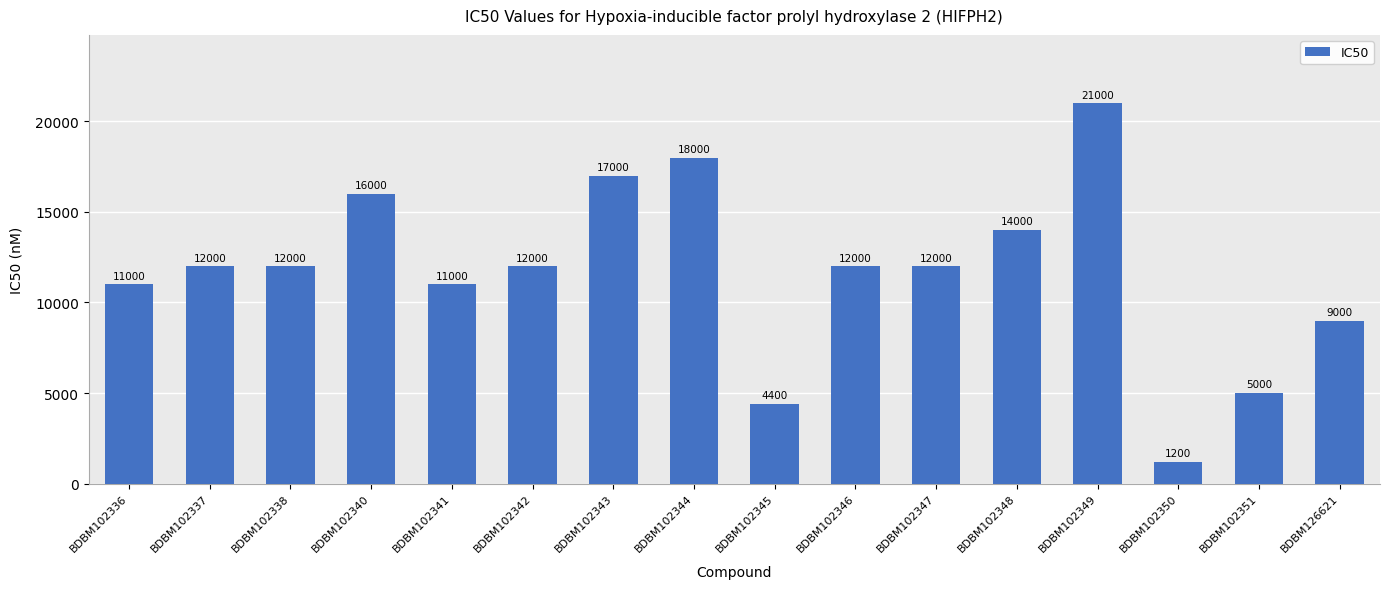

What is the approximate value at BDBM102351, to the nearest 10?

5000